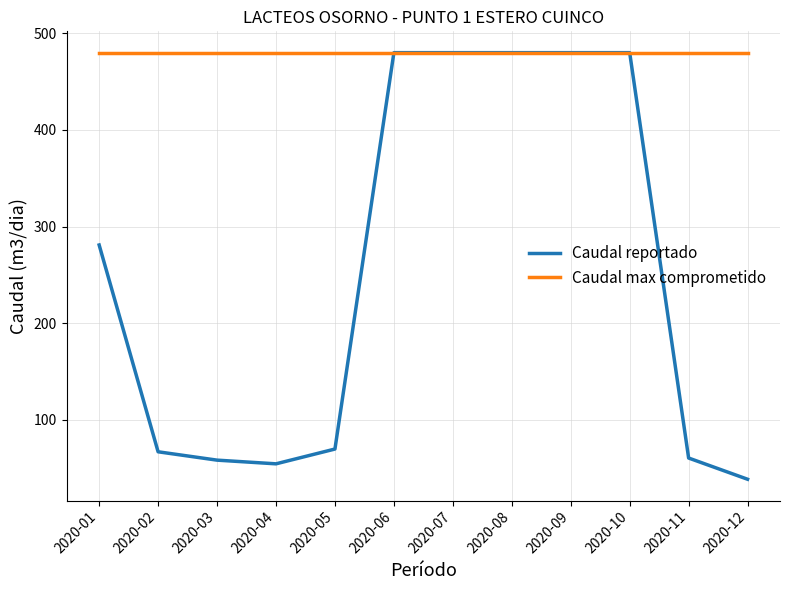

What is the greatest value displayed?

480.0